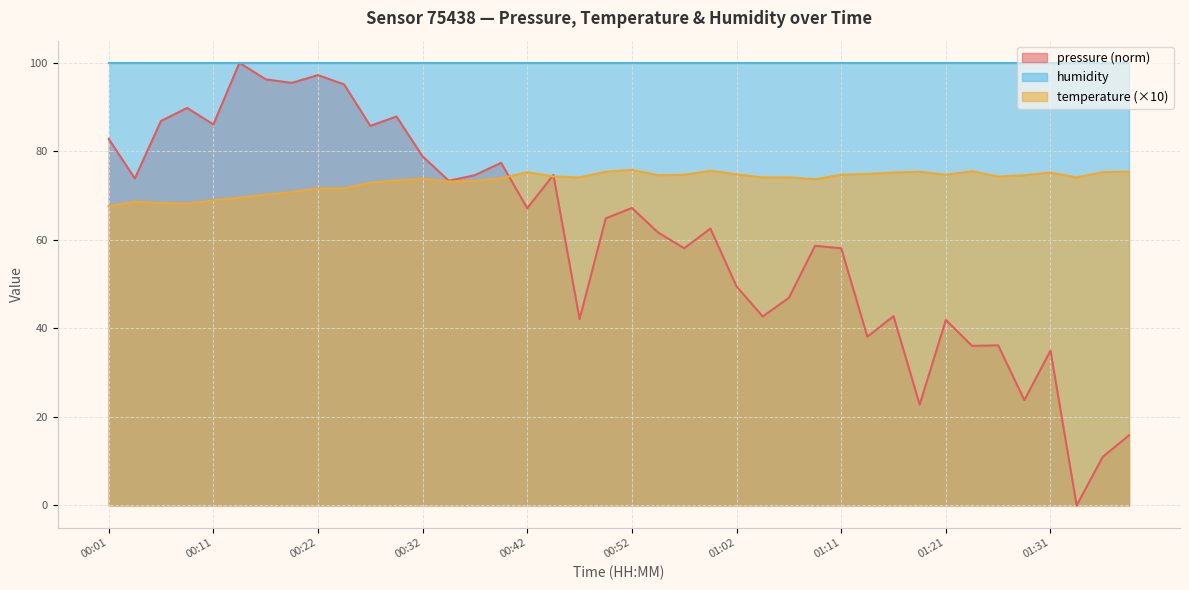

How many distinct data groups are displayed?

3